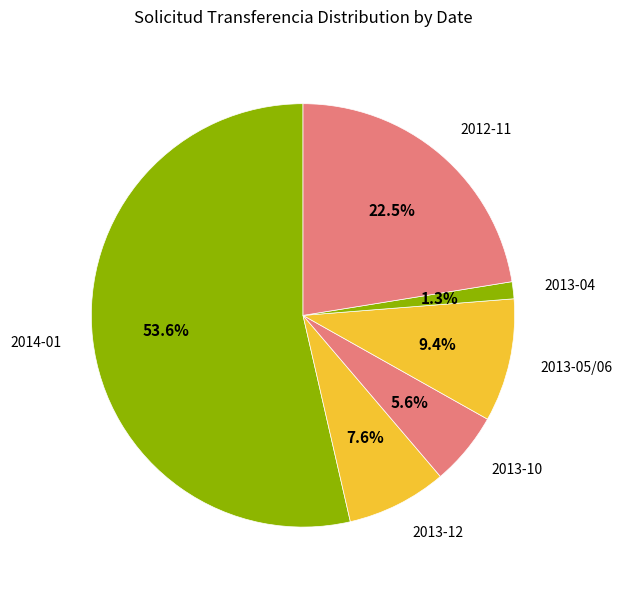

Combined, what portion of the pie is 2014-01 and 2013-05/06?

63.0%